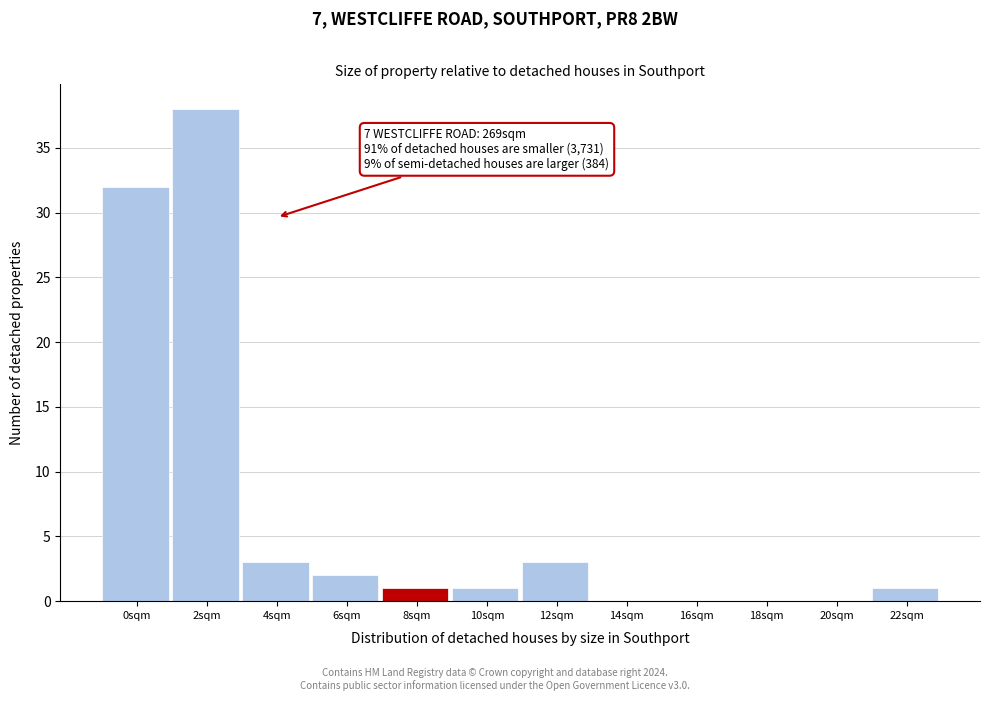

Reading right to left, what are all the values shown in this chart?

22sqm=1	20sqm=0	18sqm=0	16sqm=0	14sqm=0	12sqm=3	10sqm=1	8sqm=1	6sqm=2	4sqm=3	2sqm=38	0sqm=32